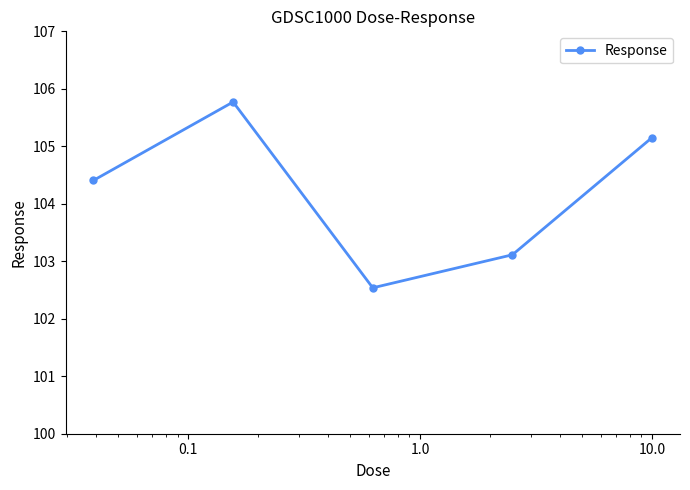

Reading left to right, extract all data points from this chart.

104.4	105.8	102.5	103.1	105.2